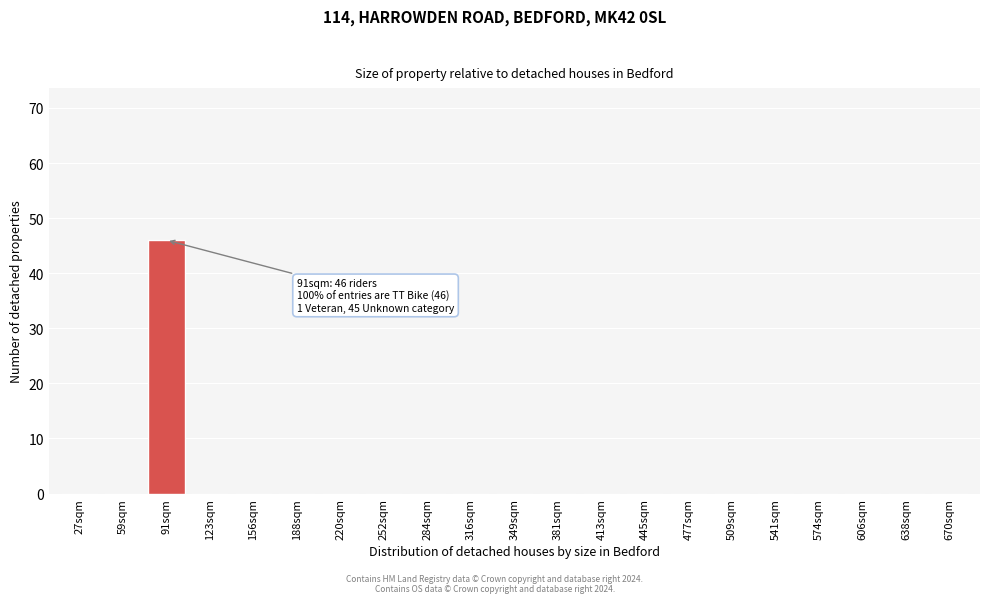

Reading left to right, transcribe all the data shown in this chart.

27sqm=0	59sqm=0	91sqm=46	123sqm=0	156sqm=0	188sqm=0	220sqm=0	252sqm=0	284sqm=0	316sqm=0	349sqm=0	381sqm=0	413sqm=0	445sqm=0	477sqm=0	509sqm=0	541sqm=0	574sqm=0	606sqm=0	638sqm=0	670sqm=0